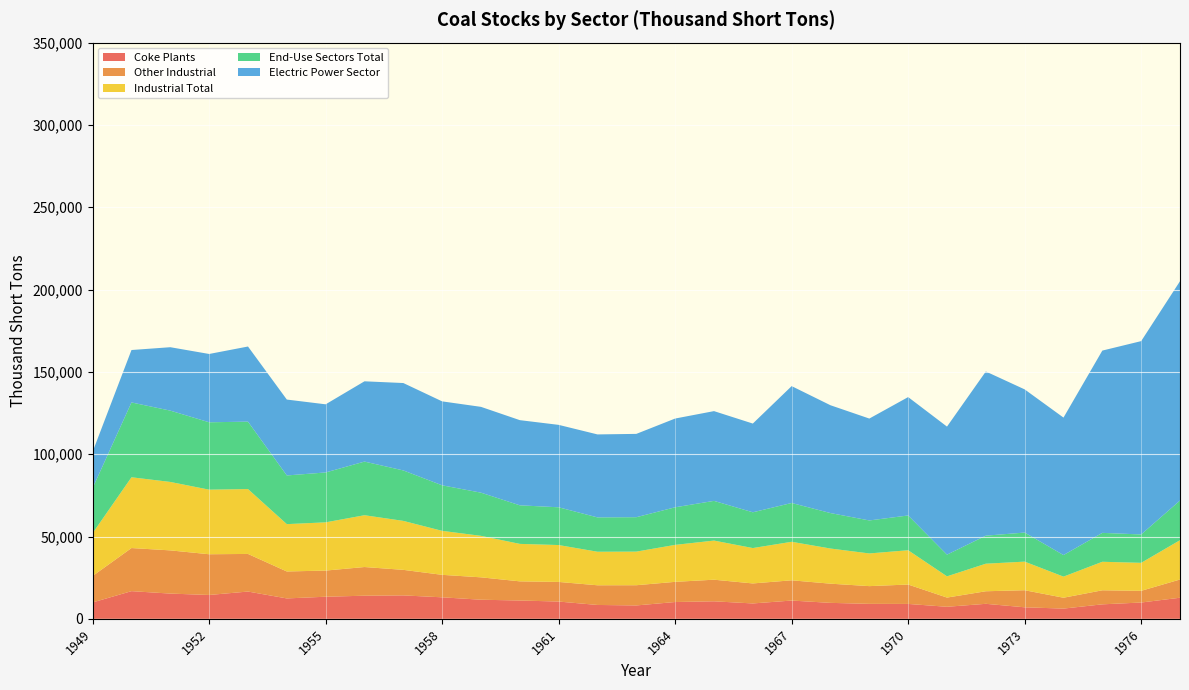

Reading left to right, list all the values displayed in this chart.

Coke Plants: 1949=9963	1950=16809	1951=15327	1952=14485	1953=16565	1954=12389	1955=13422	1956=14041	1957=14232	1958=13061	1959=11604	1960=11122	1961=10491	1962=8420	1963=8128	1964=10210	1965=10640	1966=9341	1967=11097	1968=9691	1969=9092	1970=9045	1971=7317	1972=9116	1973=6998	1974=6209	1975=8797	1976=9902	1977=12816
Other Industrial: 1949=16059	1950=26182	1951=26243	1952=24740	1953=22844	1954=16370	1955=15880	1956=17421	1957=15510	1958=13655	1959=13595	1960=11637	1961=11915	1962=11954	1963=12281	1964=12249	1965=13122	1966=12151	1967=12297	1968=11657	1969=10764	1970=11781	1971=5585	1972=7625	1973=10370	1974=6605	1975=8529	1976=7100	1977=11063
Industrial Total: 1949=26022	1950=42991	1951=41570	1952=39225	1953=39409	1954=28759	1955=29302	1956=31462	1957=29742	1958=26716	1959=25199	1960=22759	1961=22406	1962=20374	1963=20409	1964=22459	1965=23762	1966=21492	1967=23394	1968=21348	1969=19856	1970=20826	1971=12902	1972=16741	1973=17368	1974=12814	1975=17326	1976=17002	1977=23879
End-Use Sectors Total: 1949=27412	1950=45453	1951=43320	1952=40934	1953=40948	1954=29569	1955=30300	1956=32584	1957=30653	1958=27662	1959=26229	1960=23425	1961=22932	1962=20856	1963=20908	1964=22835	1965=24115	1966=21731	1967=23573	1968=21536	1969=20040	1970=21126	1971=13177	1972=17031	1973=17658	1974=13094	1975=17559	1976=17242	1977=24099
Electric Power Sector: 1949=22053	1950=31841	1951=38523	1952=41492	1953=45639	1954=46095	1955=41391	1956=48765	1957=53086	1958=50988	1959=52124	1960=51735	1961=50069	1962=50405	1963=50608	1964=53908	1965=54524	1966=53892	1967=70987	1968=65492	1969=61893	1970=71907	1971=77777	1972=99721	1973=86967	1974=83509	1975=110724	1976=117435	1977=133219